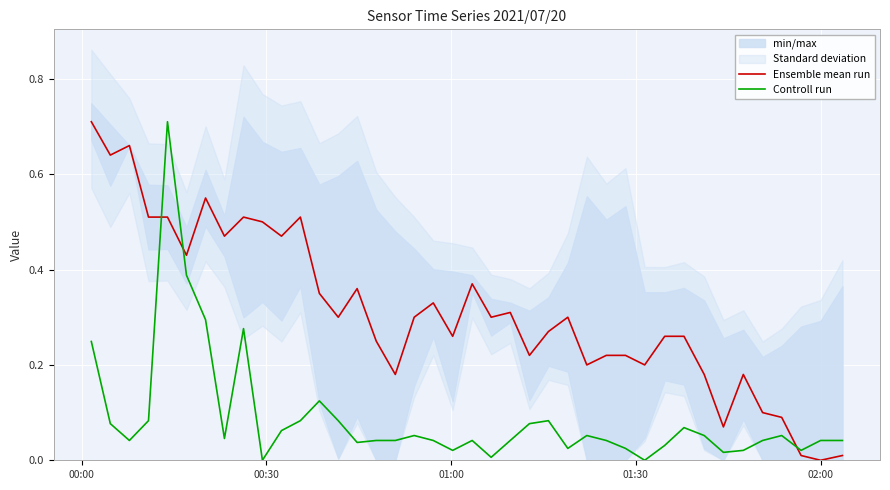

How many times do Controll run and Ensemble mean run cross each other?

3